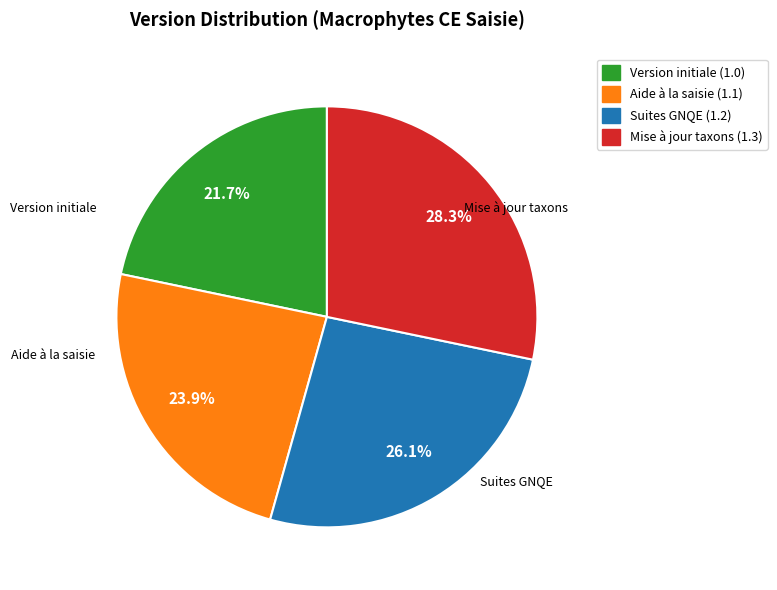

Does Mise à jour taxons (1.3) represent more than half of the total?

No